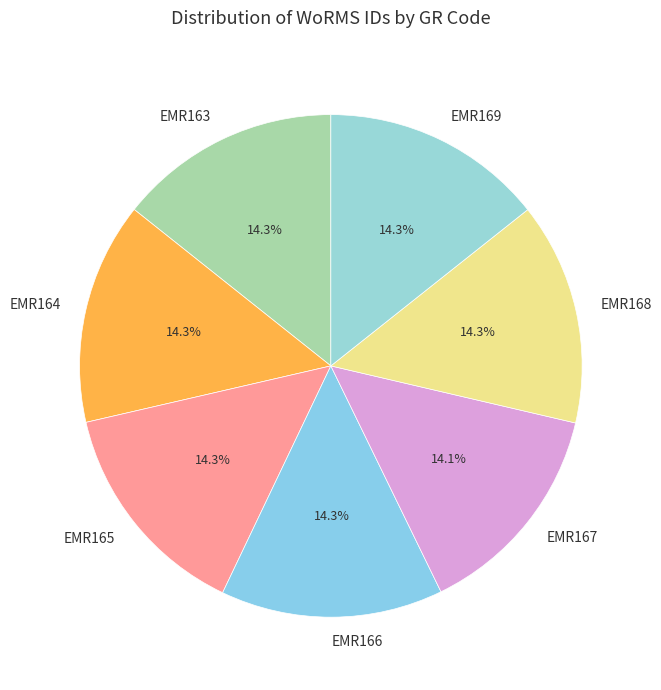

Do EMR167 and EMR164 together represent more than half of the pie?

No